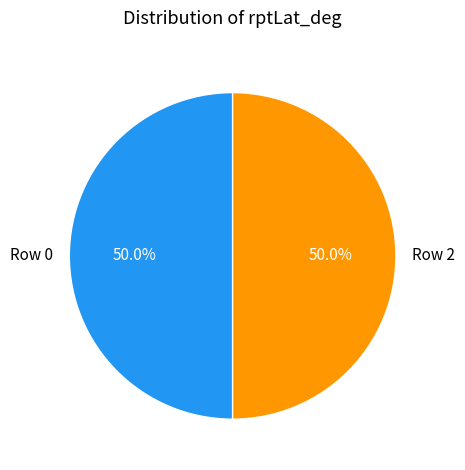

True or false: Row 0 accounts for 50% of the total.

True